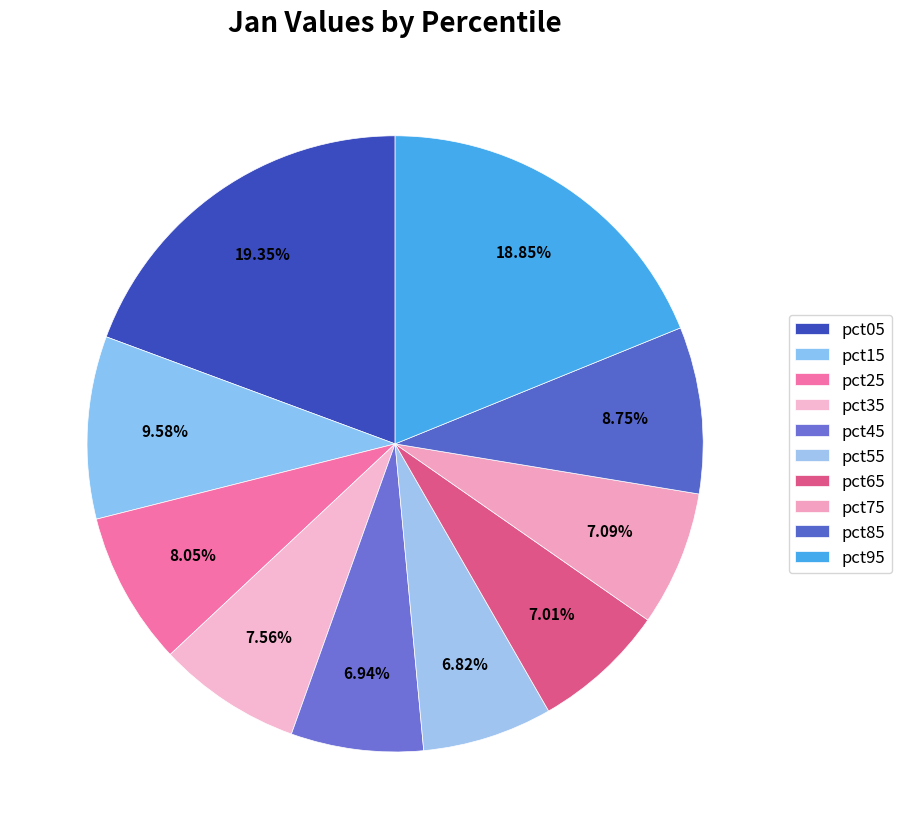

Rank the categories by value from lowest to highest.

pct55, pct45, pct65, pct75, pct35, pct25, pct85, pct15, pct95, pct05